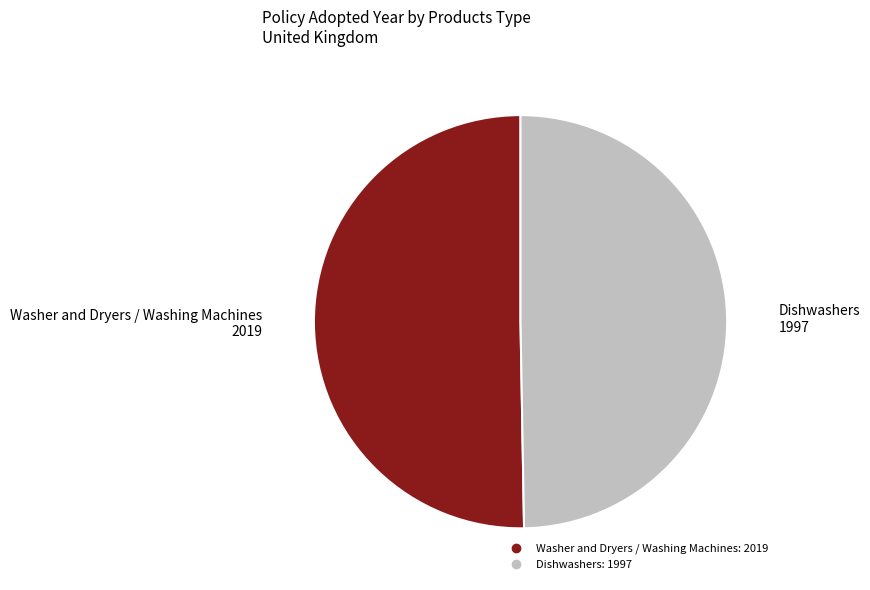

How many segments does this pie chart have?

2